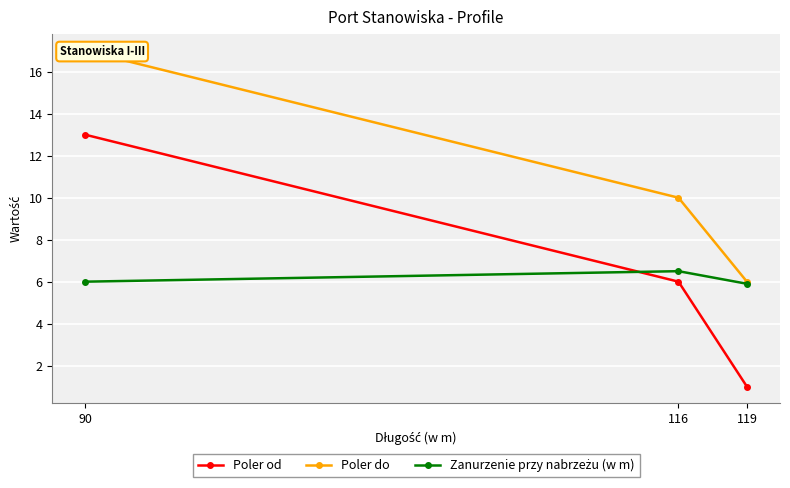

Which label corresponds to the largest value in the chart?

90